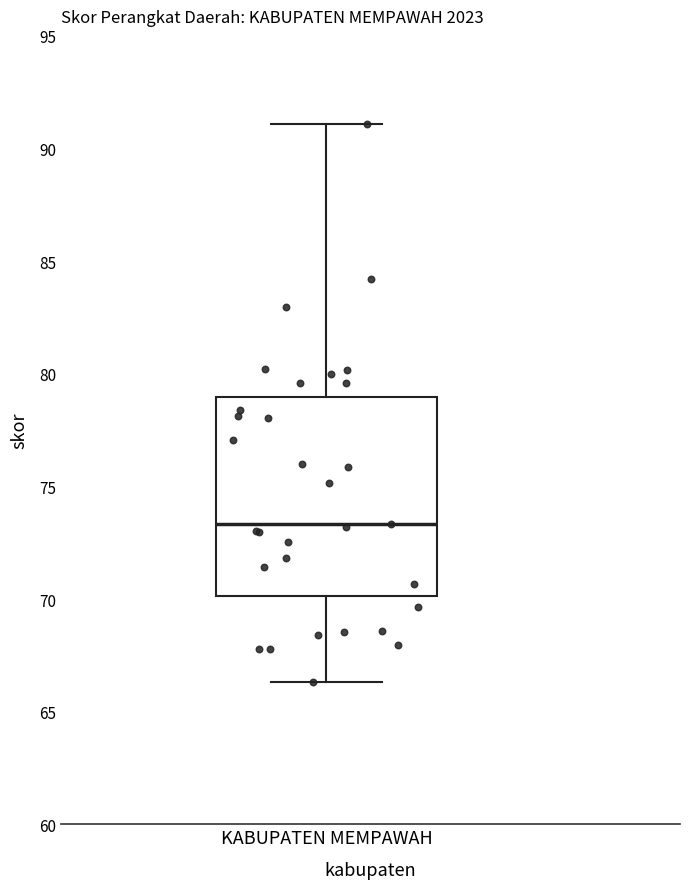

Transcribe this box plot: give where the median line is, the range the box spans, and where the two whiskers end, as read against the y-axis. The values are not printed on the chart, so give them approximately, as read against the axis.

median 73.5, box 70.0 to 79.0, whiskers 66.5 to 91.0